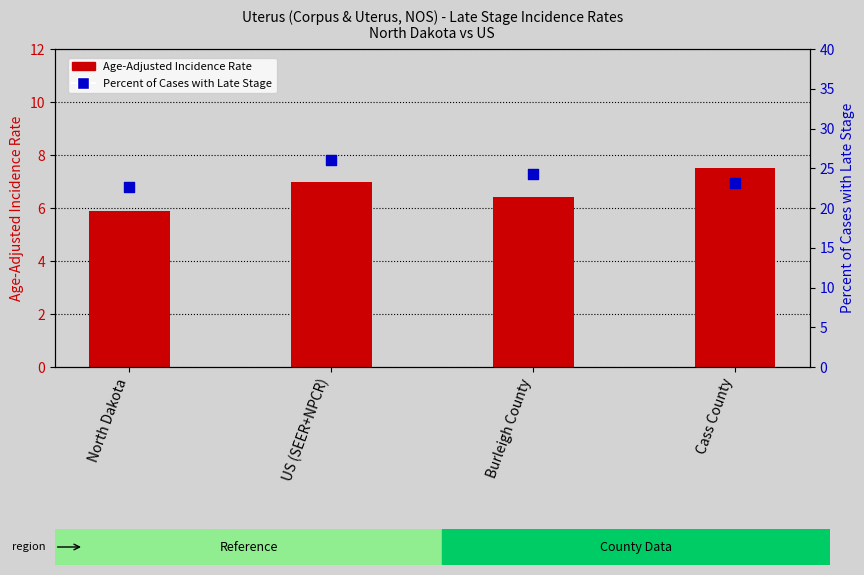

Which series reaches the minimum Y coordinate?

Age-Adjusted Incidence Rate